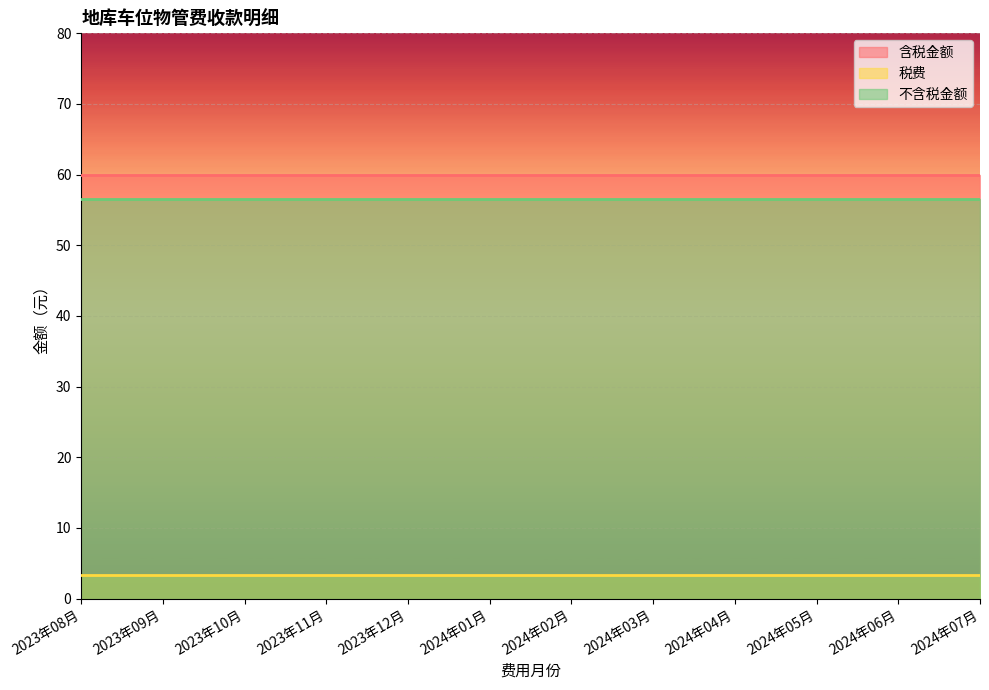

Reading right to left, extract all data points from this chart.

含税金额: 2024年07月=60.0	2024年06月=60.0	2024年05月=60.0	2024年04月=60.0	2024年03月=60.0	2024年02月=60.0	2024年01月=60.0	2023年12月=60.0	2023年11月=60.0	2023年10月=60.0	2023年09月=60.0	2023年08月=60.0
税费: 2024年07月=3.4	2024年06月=3.4	2024年05月=3.4	2024年04月=3.4	2024年03月=3.4	2024年02月=3.4	2024年01月=3.4	2023年12月=3.4	2023年11月=3.4	2023年10月=3.4	2023年09月=3.4	2023年08月=3.4
不含税金额: 2024年07月=56.6	2024年06月=56.6	2024年05月=56.6	2024年04月=56.6	2024年03月=56.6	2024年02月=56.6	2024年01月=56.6	2023年12月=56.6	2023年11月=56.6	2023年10月=56.6	2023年09月=56.6	2023年08月=56.6